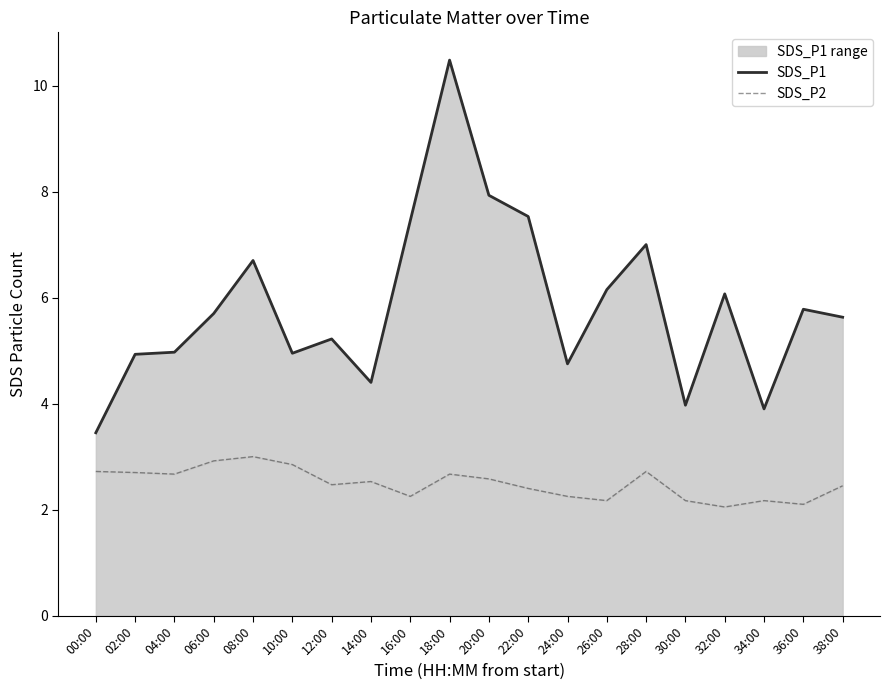

What is the sum of the SDS_P2 values at 10:00 and 34:00?

5.0